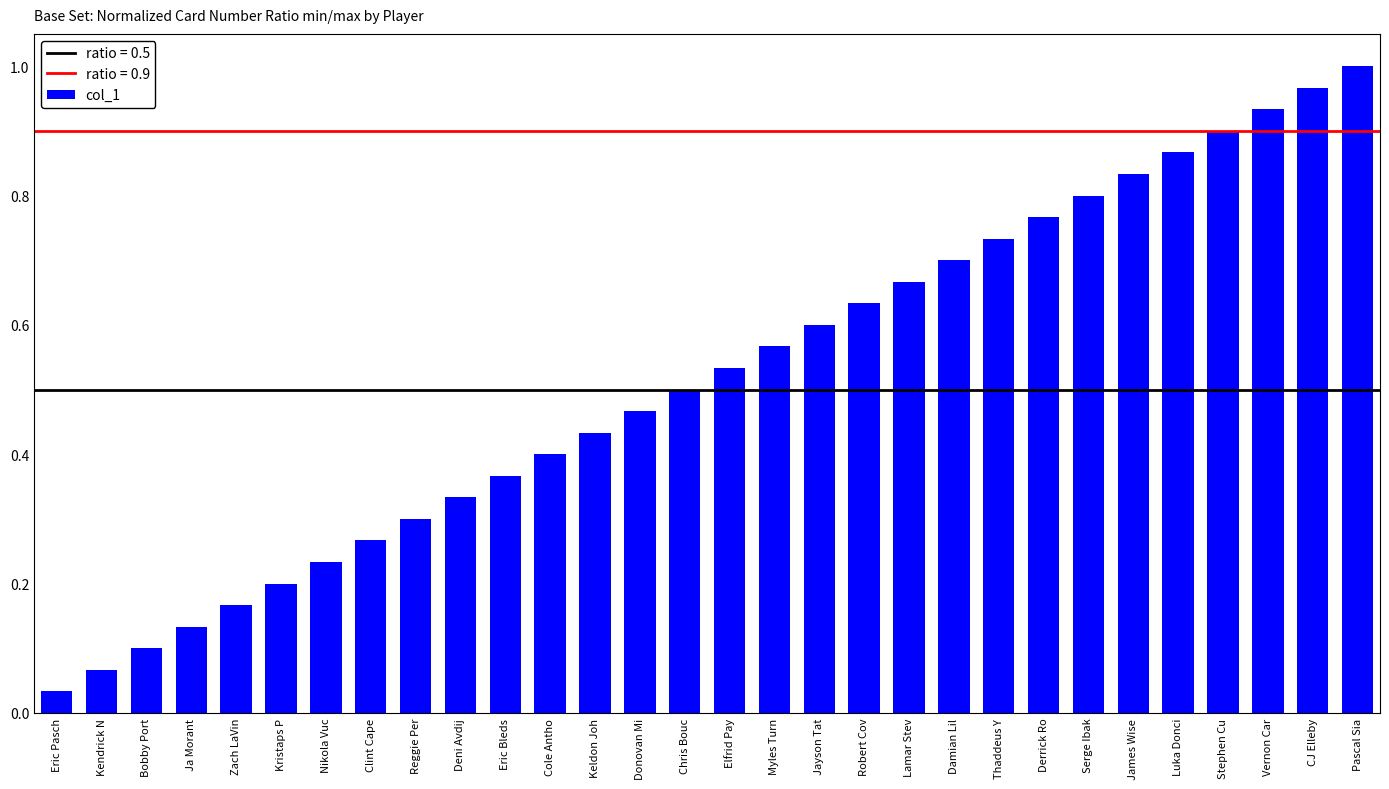

What is the label of the 26th bar from the left?

Luka Donci